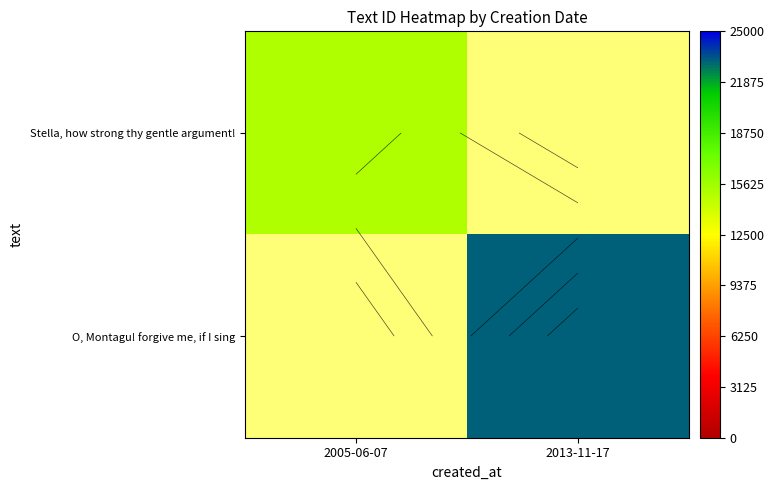

List the series in order of their overall mean, highest first.

Stella, how strong thy gentle argument!, O, Montagu! forgive me, if I sing